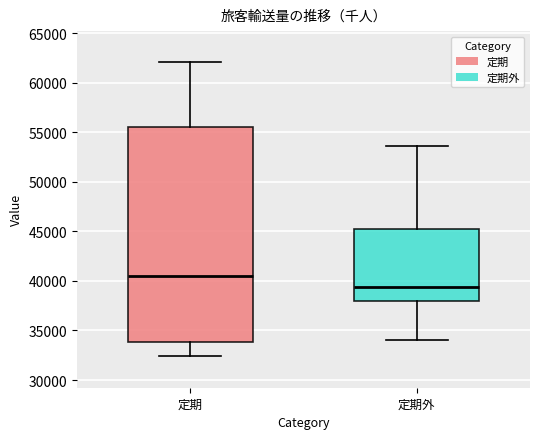

Where does the upper whisker of the box for 定期 end on the y-axis? The values are not printed on the chart, so give them approximately, as read against the axis.

62000